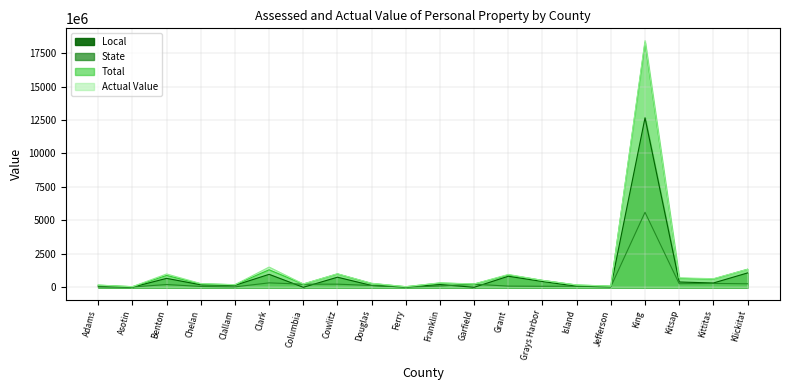

The Local series shows 30625330.0 at Ferry. True or false?

True